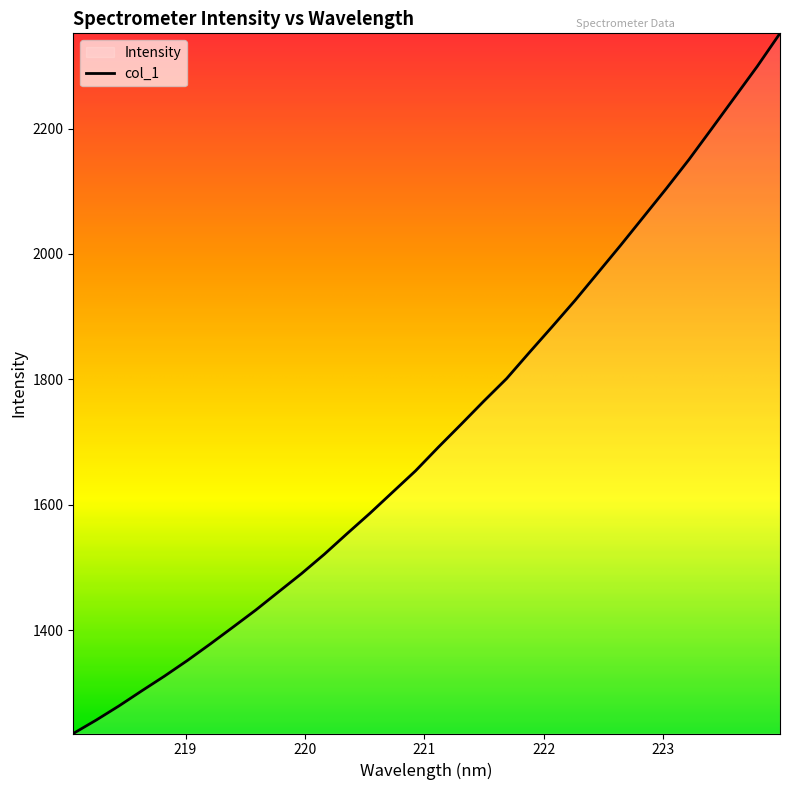

What is the smallest value displayed?

1235.5